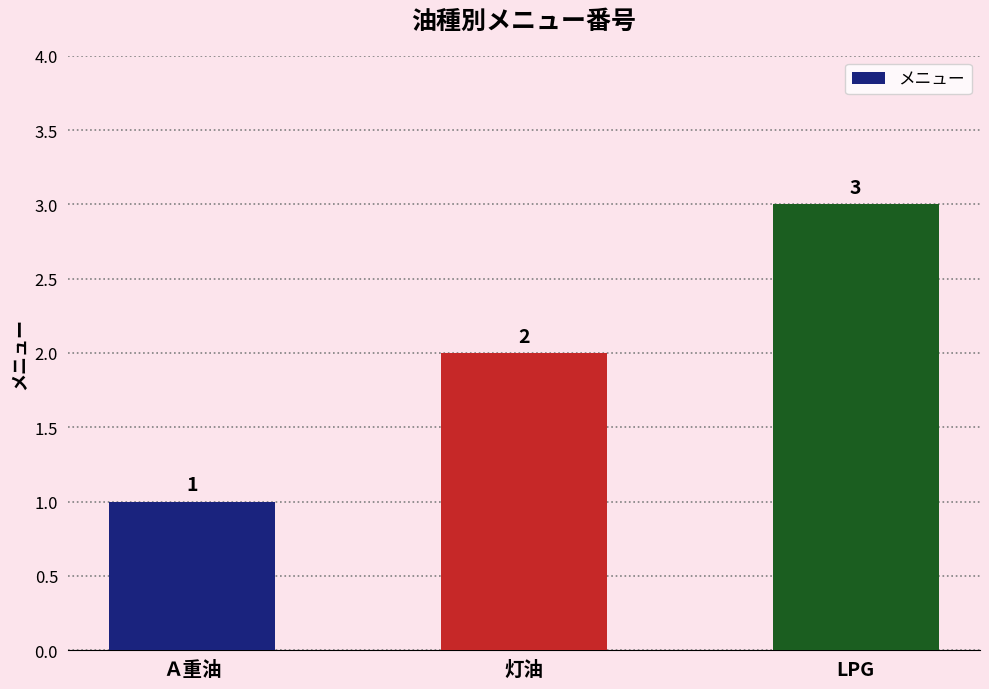

How many series are shown in this chart?

1